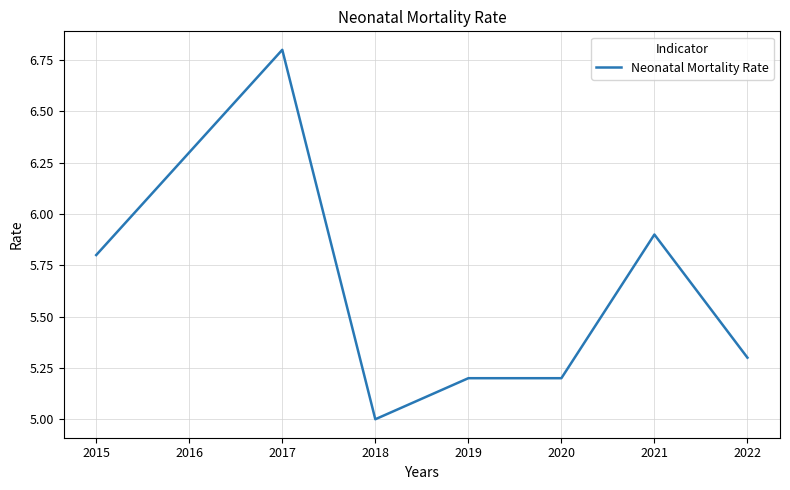

The value at 2018 is 5.0. True or false?

True